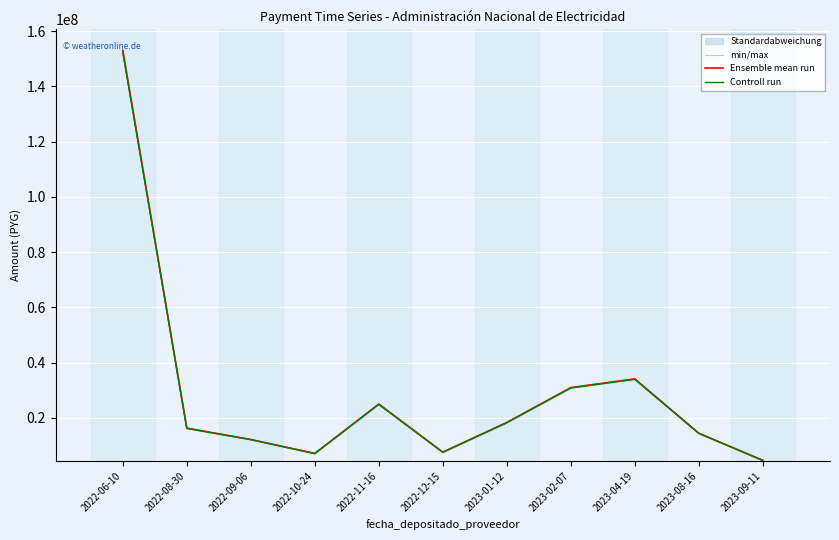

What is the total value across all series at 2022-10-24?

21415840